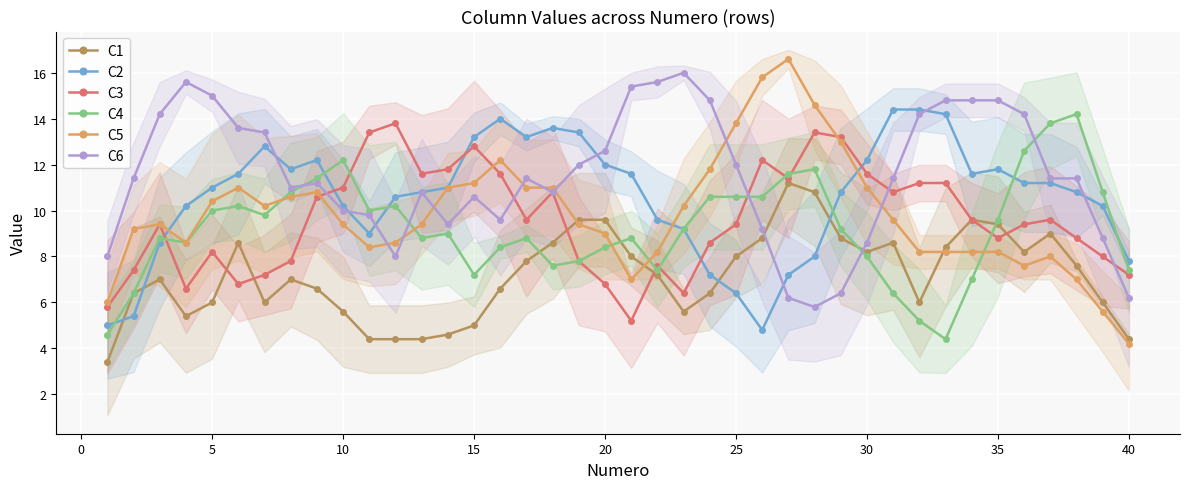

True or false: C1 and C5 intersect in this chart.

True